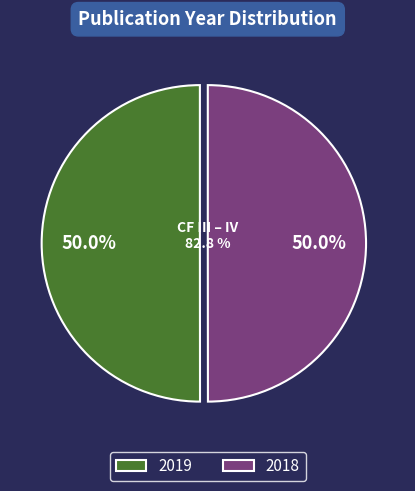

Which slice is the largest?

2019